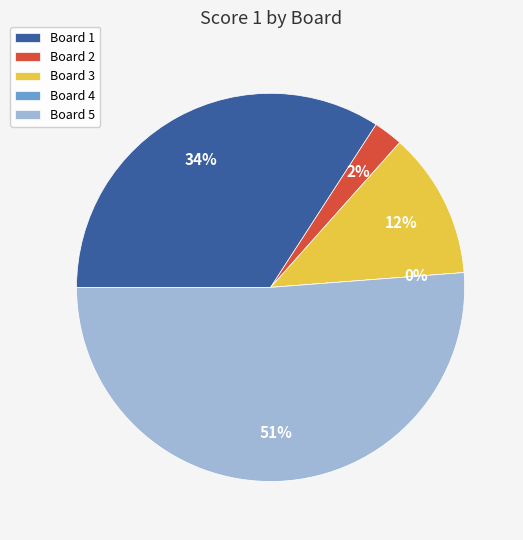

Is it true that Board 1 is 25% of the pie?

False